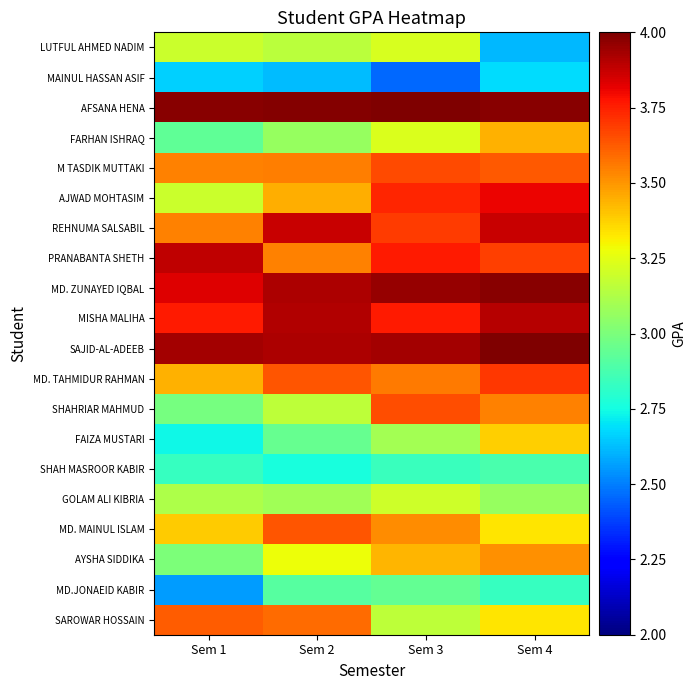

Which series has the largest total across all categories?

AFSANA HENA